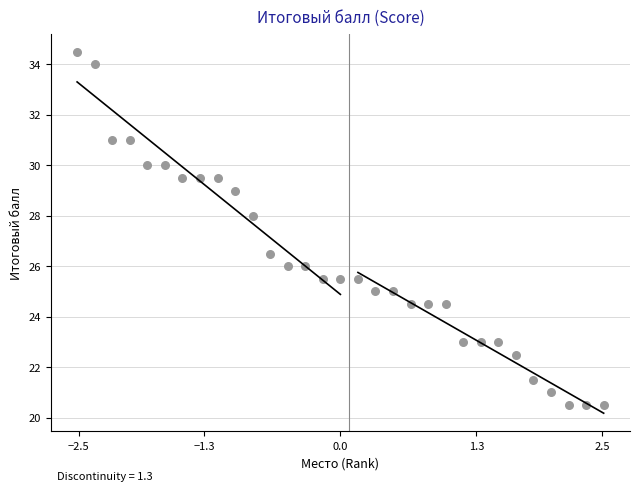

What is the range of X values (max minus min)?

5.0